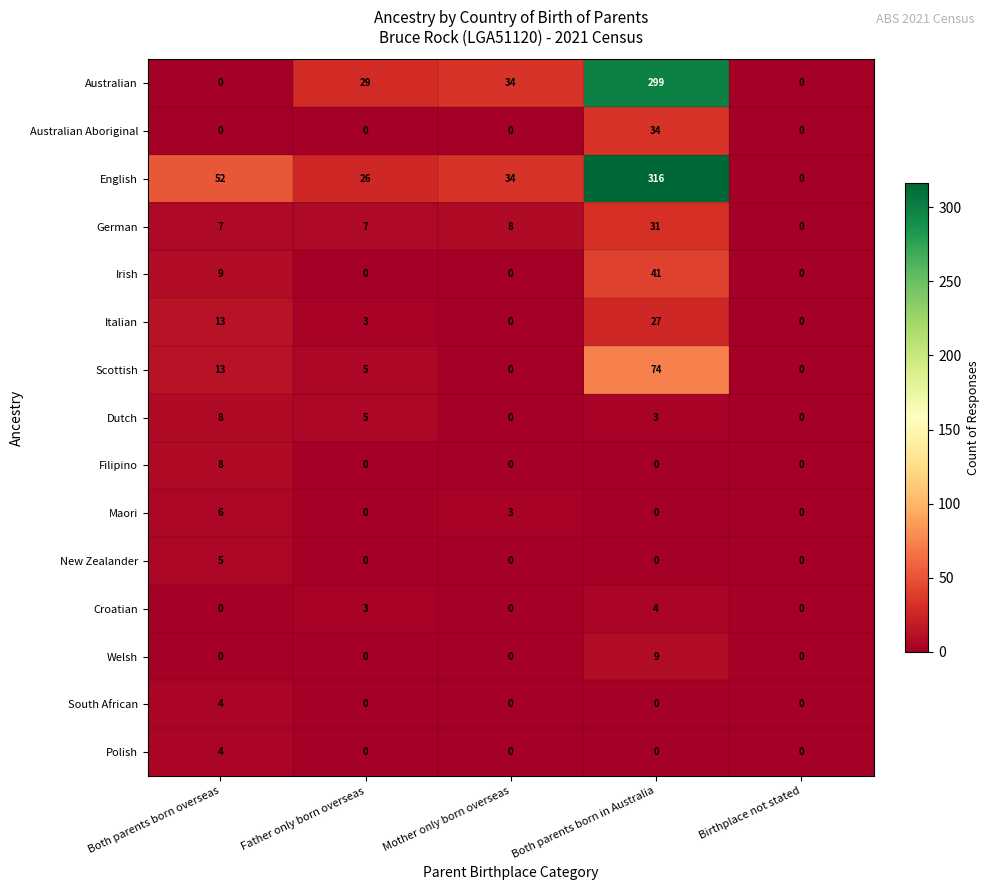

What is the difference between the maximum and minimum values in the English series?

316